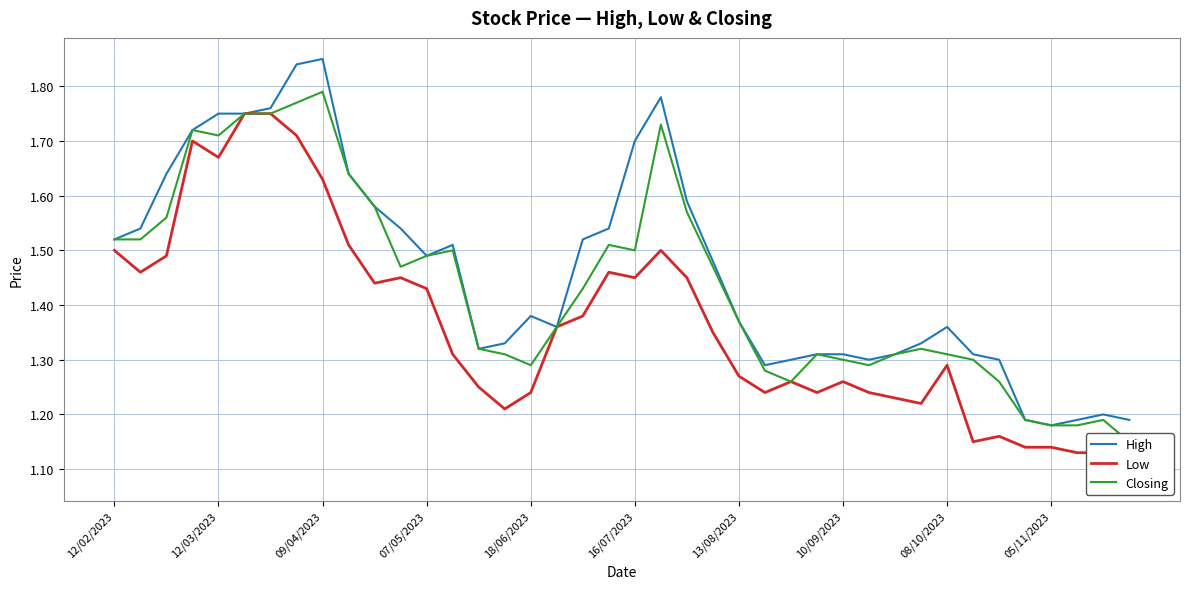

What is the sum of the Closing values at 30 and 19?

2.8